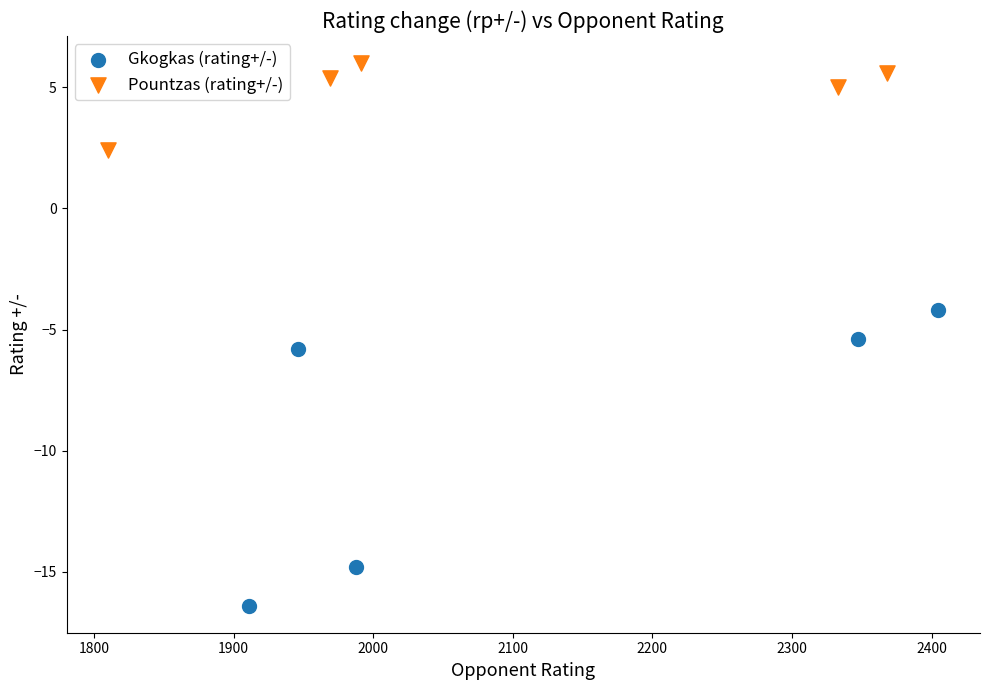

Which series has the largest Y range (max minus min)?

Gkogkas (rating+/-)